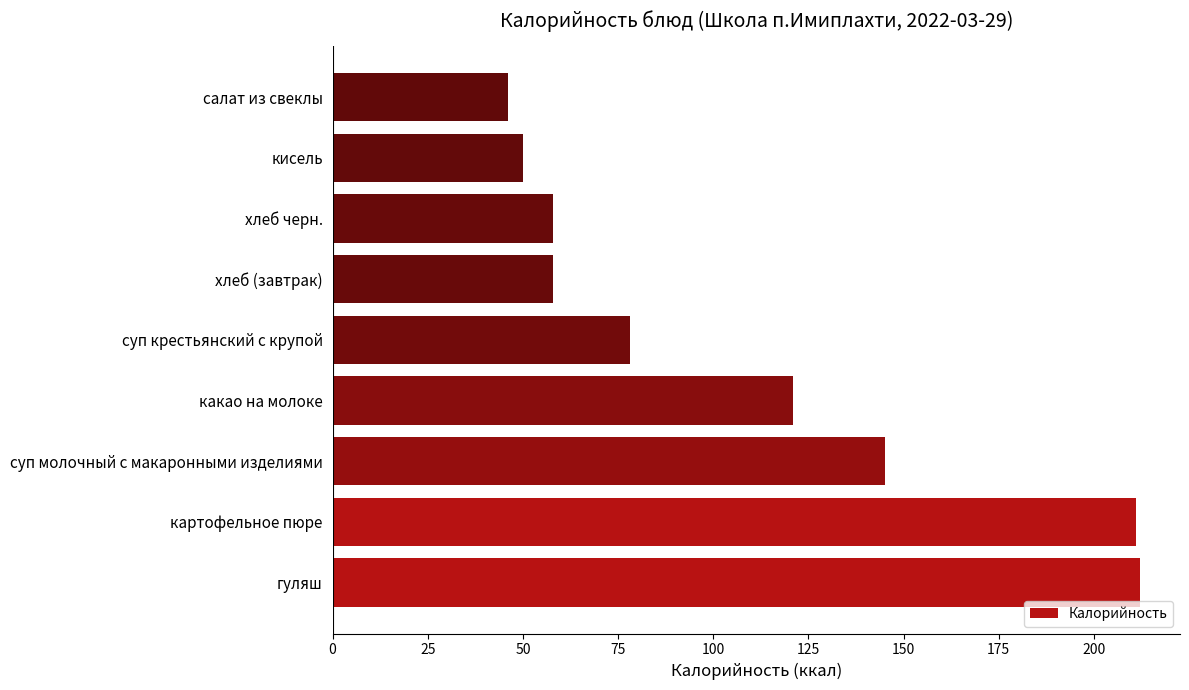

What is the approximate value at кисель, to the nearest 5?

50